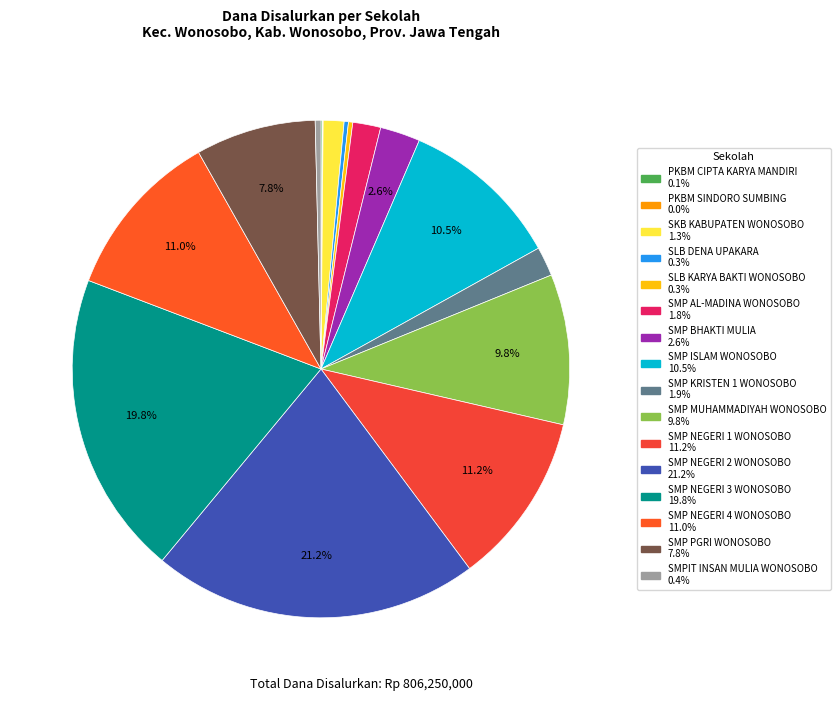

Rank the categories by value from lowest to highest.

PKBM SINDORO SUMBING, PKBM CIPTA KARYA MANDIRI, SLB DENA UPAKARA, SLB KARYA BAKTI WONOSOBO, SMPIT INSAN MULIA WONOSOBO, SKB KABUPATEN WONOSOBO, SMP AL-MADINA WONOSOBO, SMP KRISTEN 1 WONOSOBO, SMP BHAKTI MULIA, SMP PGRI WONOSOBO, SMP MUHAMMADIYAH WONOSOBO, SMP ISLAM WONOSOBO, SMP NEGERI 4 WONOSOBO, SMP NEGERI 1 WONOSOBO, SMP NEGERI 3 WONOSOBO, SMP NEGERI 2 WONOSOBO